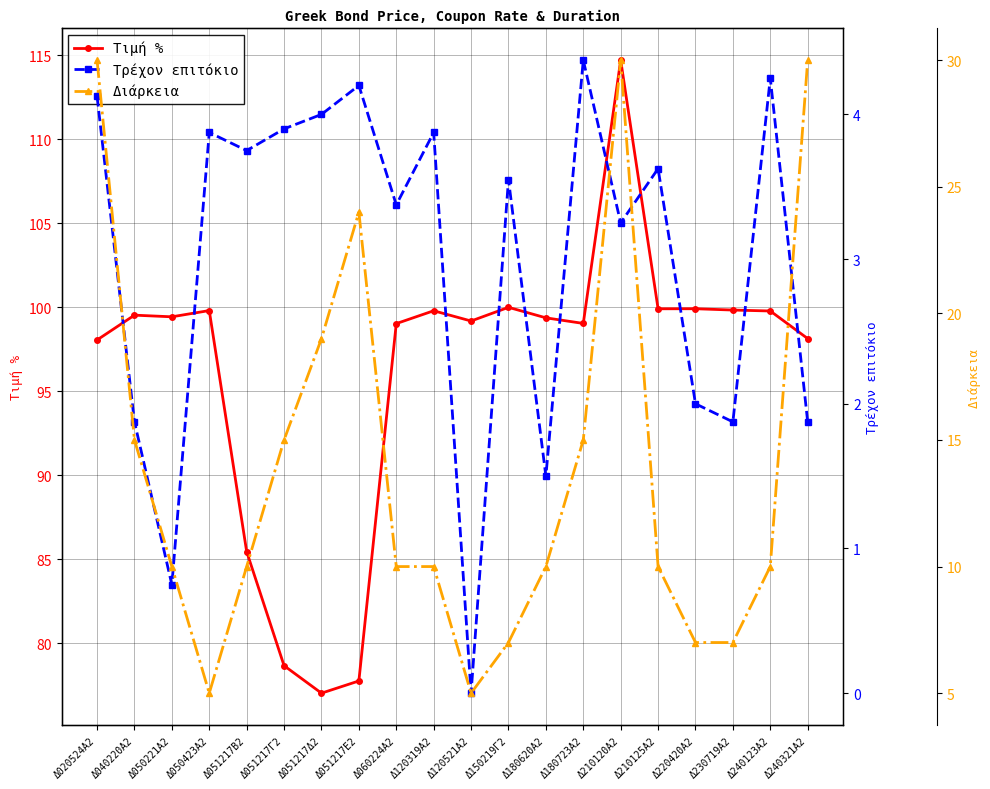

Is it true that Τρέχον επιτόκιο equals 4.1 at Δ020524Α2?

True